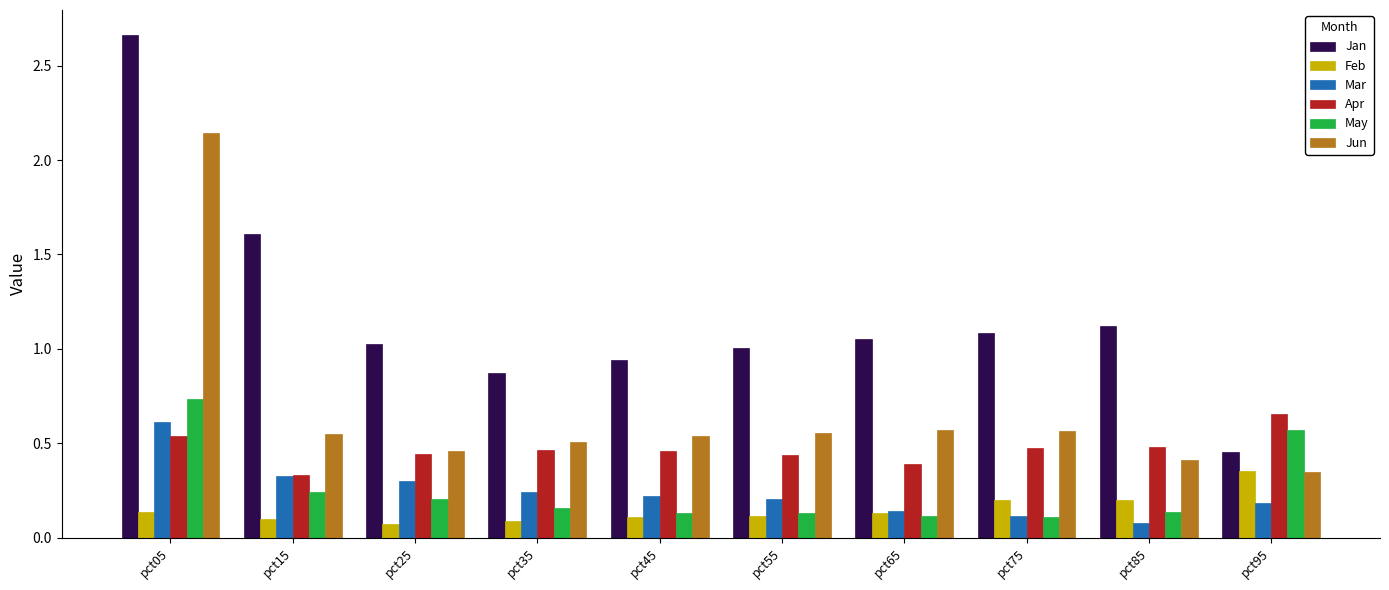

Count the Mar values in the range 0 to 1.

10